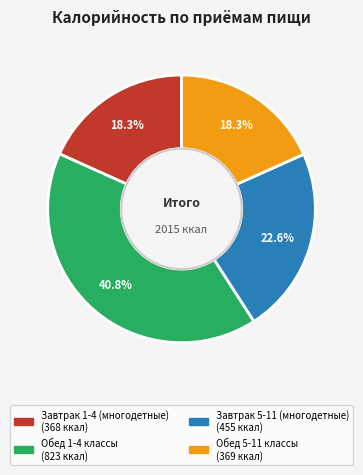

To the nearest percent, what percentage of the pie is Обед 1-4 классы?

41%